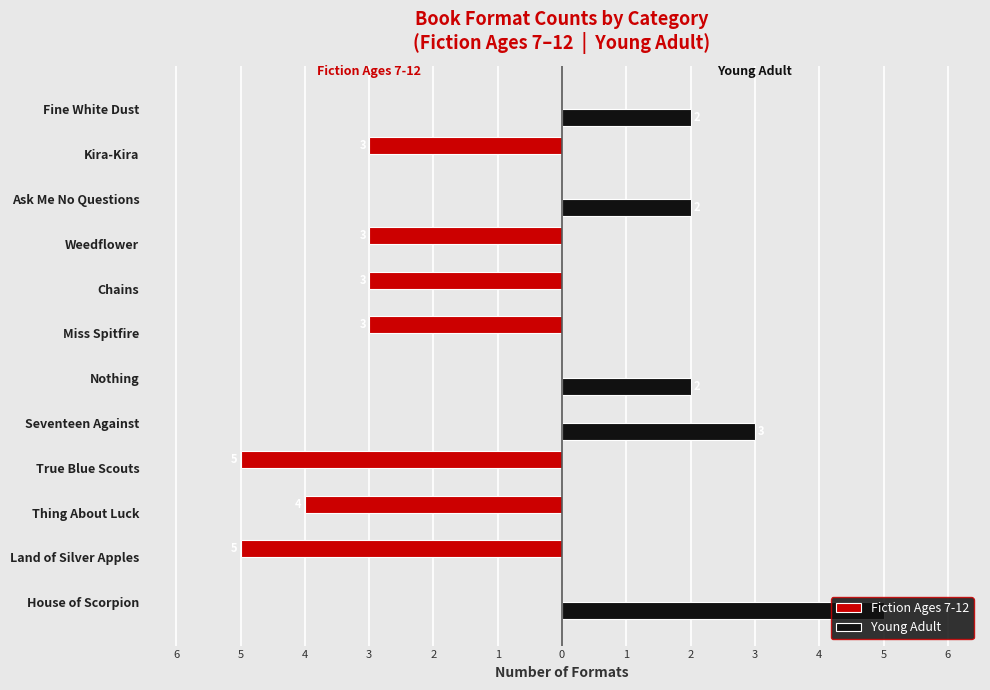

What are all the series names shown in the legend?

Fiction Ages 7-12, Young Adult